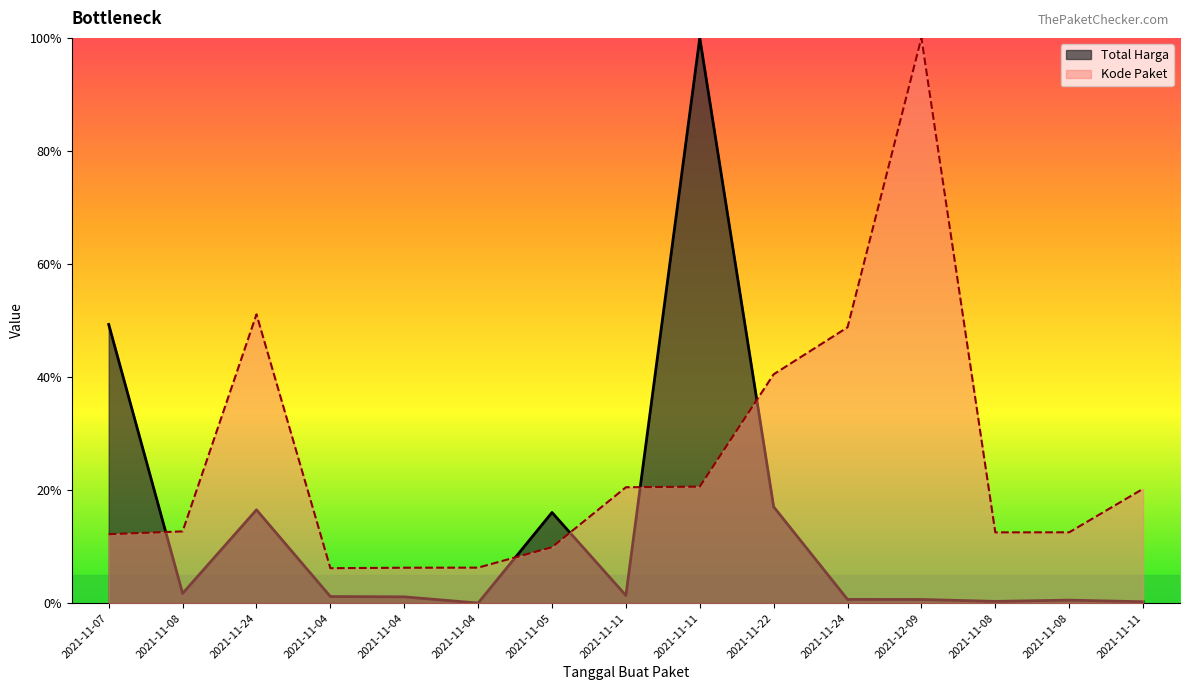

Which series has the widest spread of values?

Total Harga